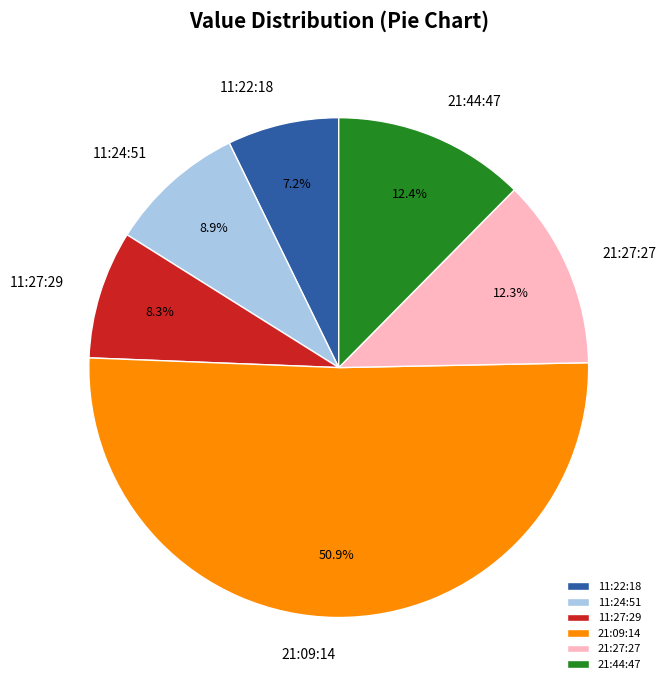

How much of the chart is everything except 11:22:18?

92.8%